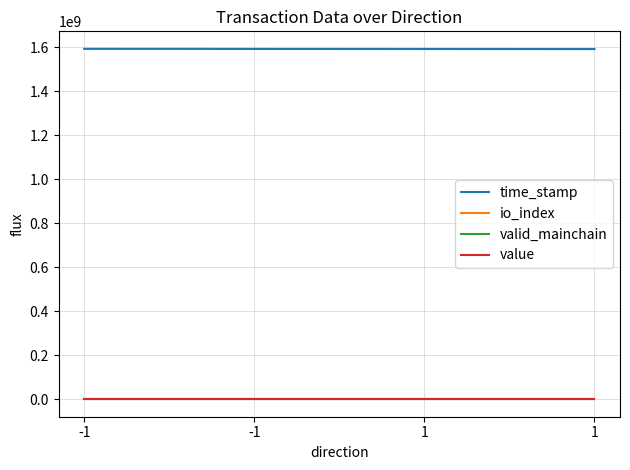

Is the value of value at -1 greater than the value of io_index at 1?

Yes